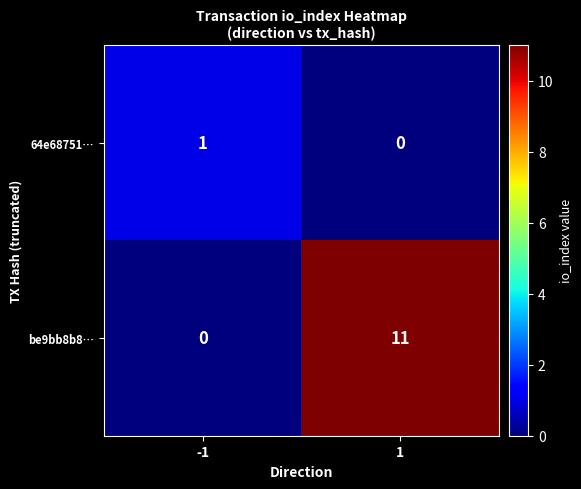

What is the difference between the be9bb8b8… values at -1 and 1?

11